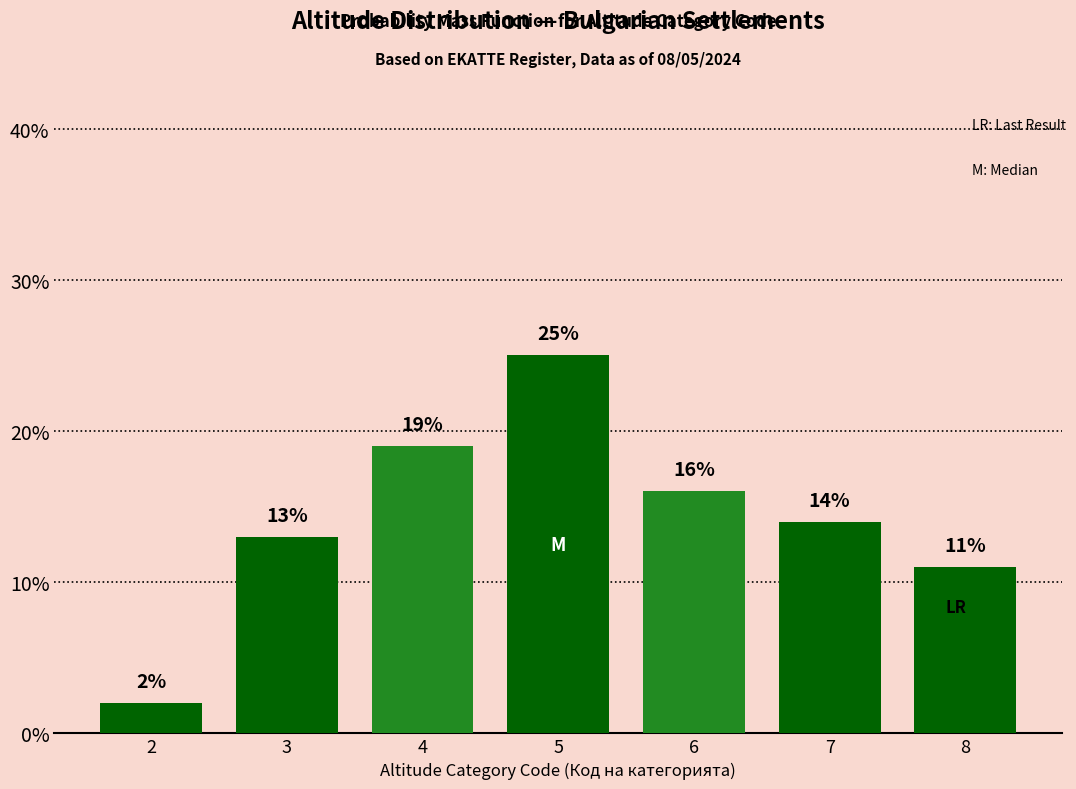

Reading left to right, what are all the values shown in this chart?

2=2	3=13	4=19	5=25	6=16	7=14	8=11